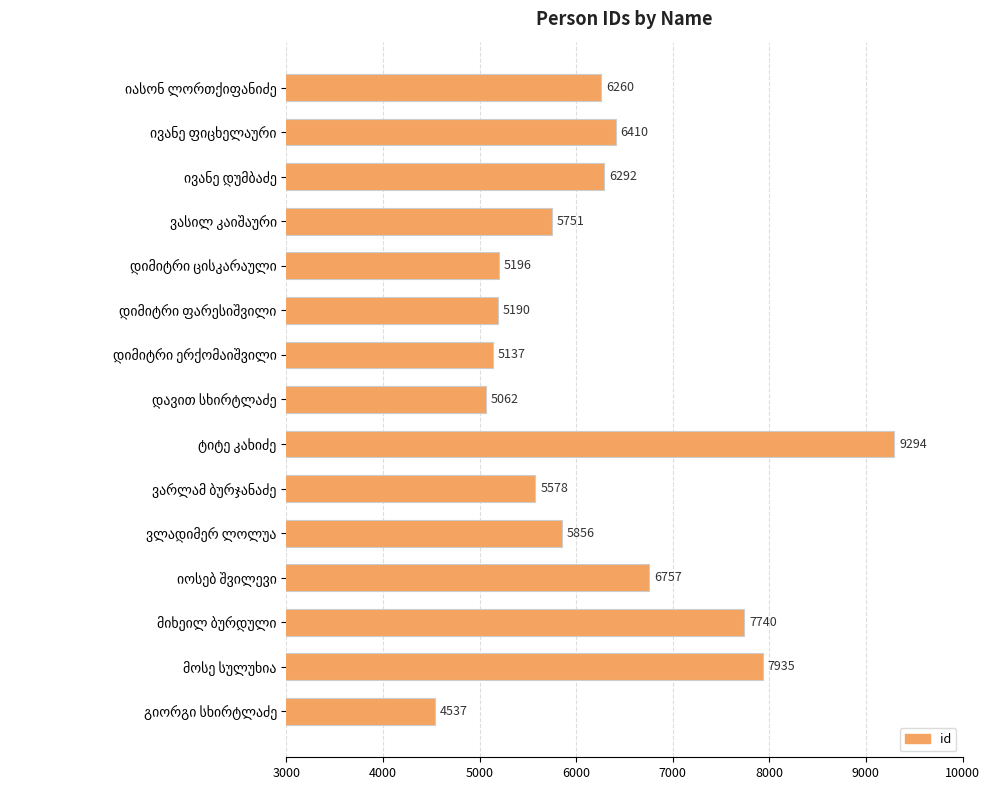

Reading top to bottom, transcribe all the data shown in this chart.

6260	6410	6292	5751	5196	5190	5137	5062	9294	5578	5856	6757	7740	7935	4537